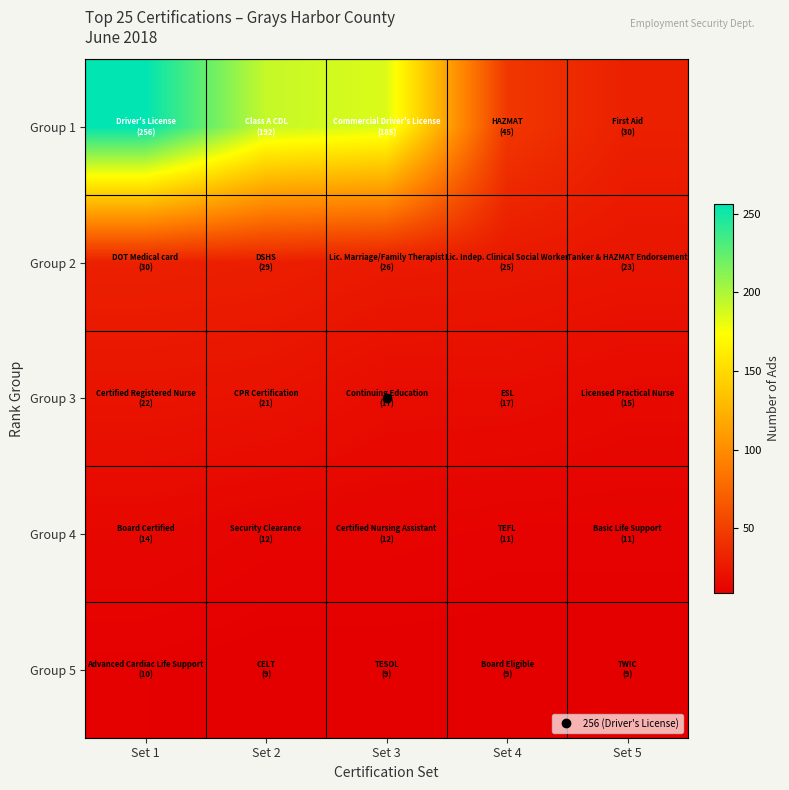

At which category is the sum across all series the highest?

Set 1